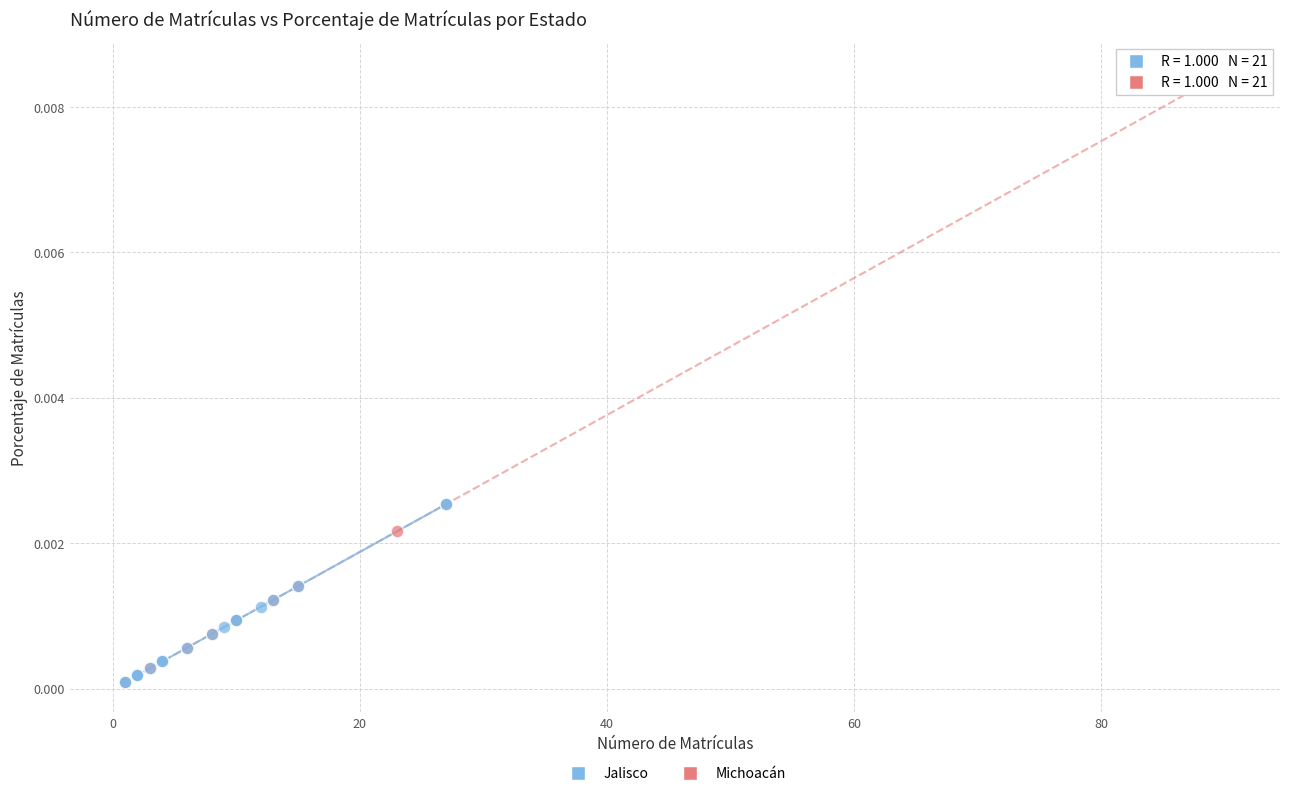

What are all the series names shown in the legend?

Jalisco, Michoacán